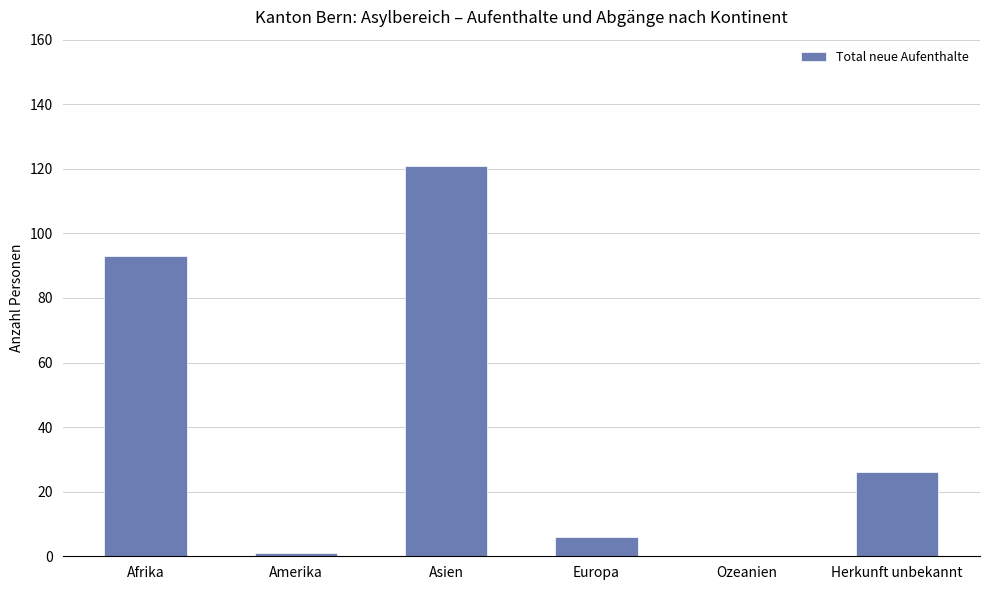

What is the greatest value displayed?

121